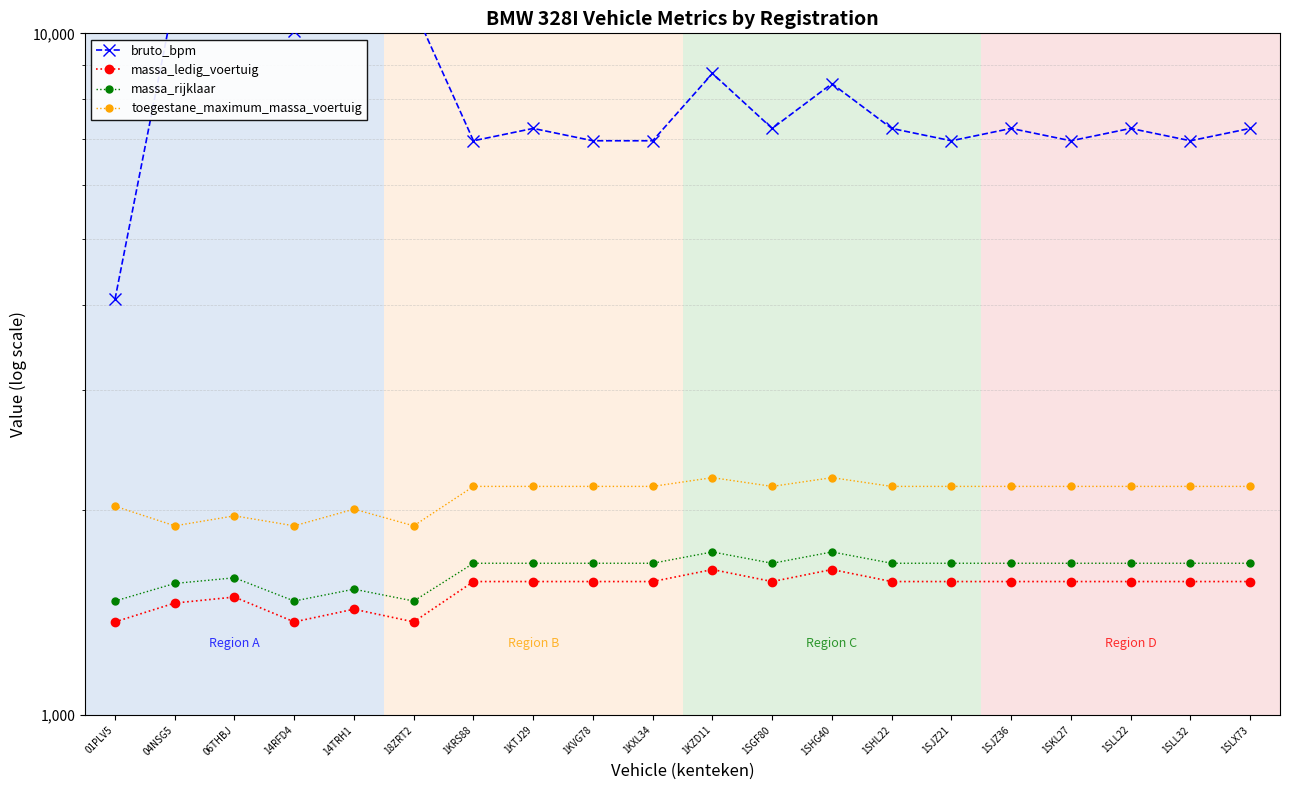

Is it true that toegestane_maximum_massa_voertuig equals 2953 at 14RFD4?

False